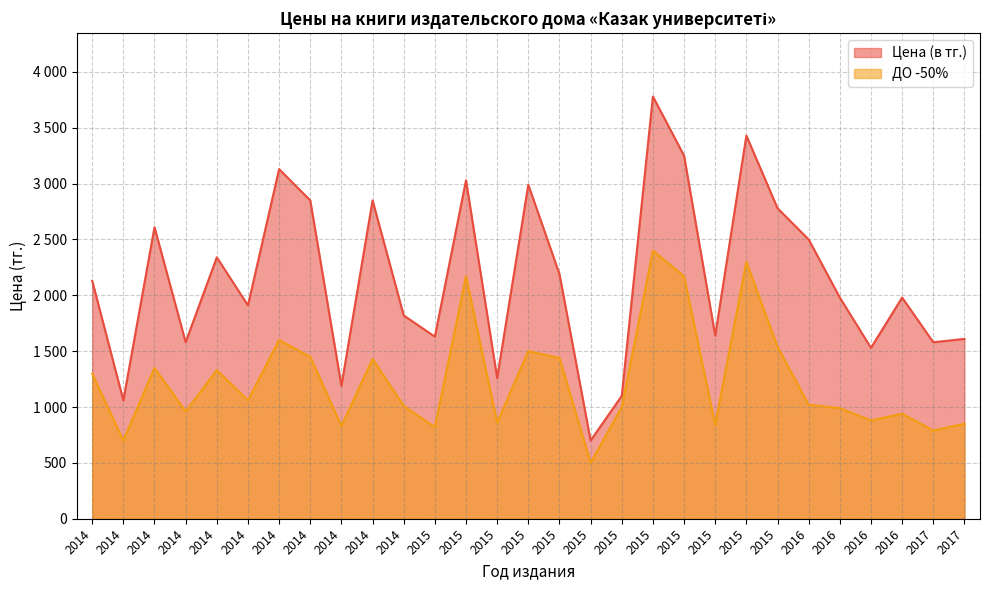

At 2014, list the series in order from largest to smallest.

Цена (в тг.), ДО -50%